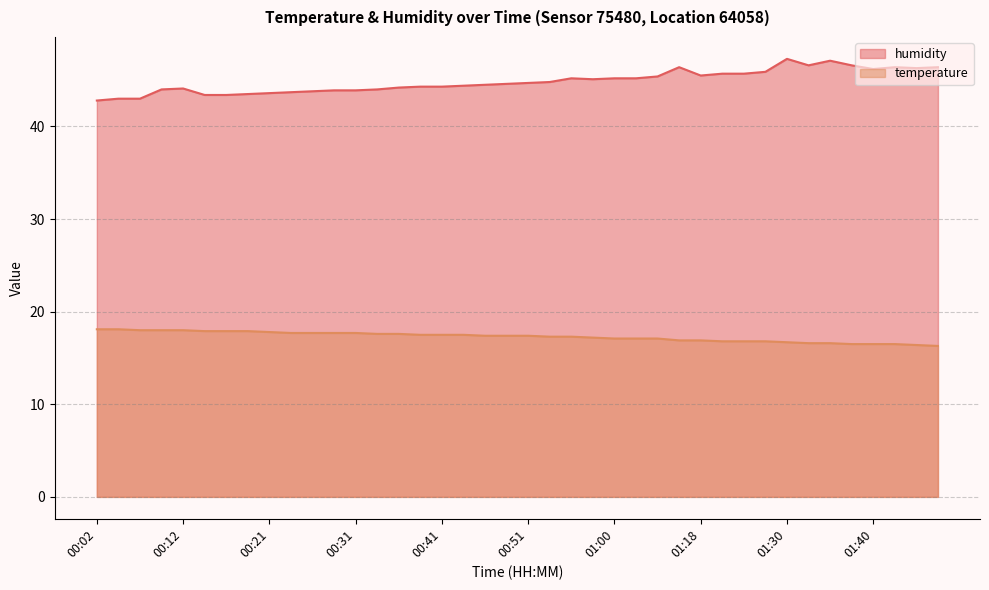

What is the highest value of the humidity series?

47.3